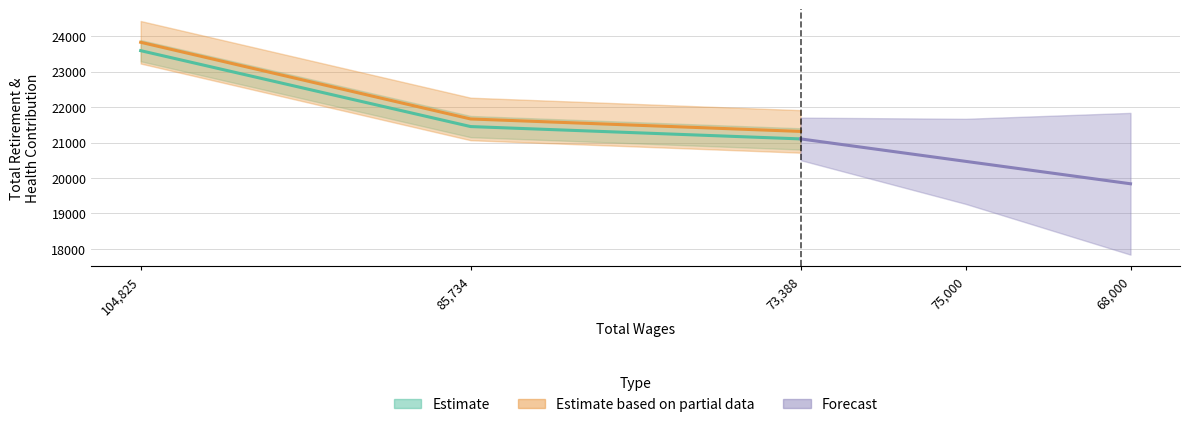

What is the label of the 2nd point from the right?

85734.0